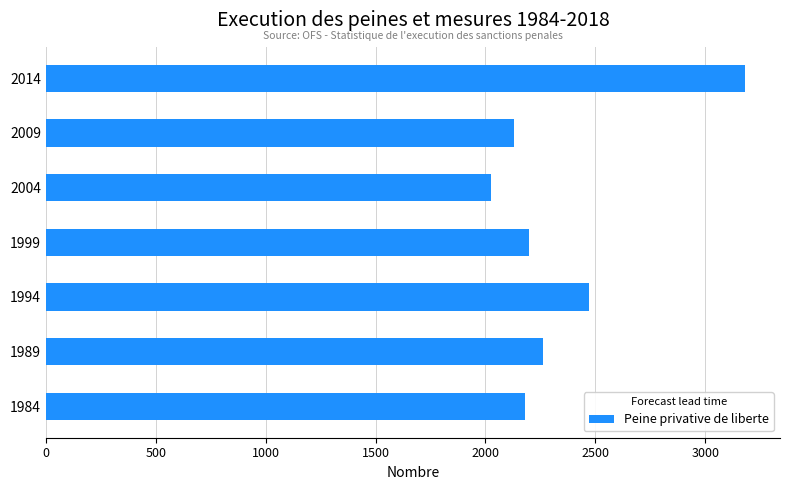

The chart shows a value of 2196 at 1999. True or false?

True